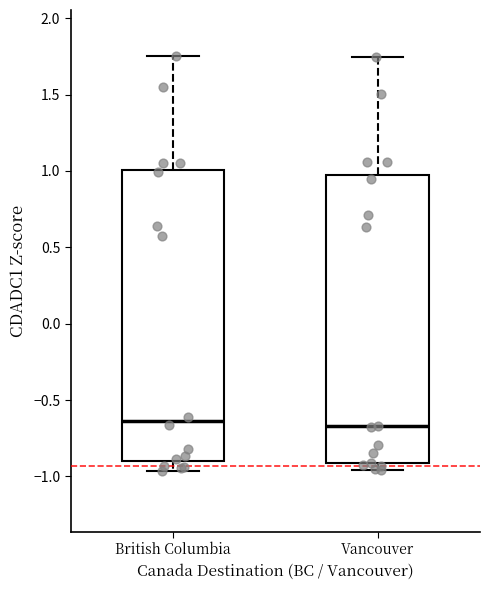

Reading left to right, read every box against the y-axis: the position of its median line, the range the box covers, and the ends of its whiskers. The values are not printed on the chart, so give them approximately, as read against the axis.

British Columbia: median -0.65, box -0.90 to 1.00, whiskers -0.95 to 1.75
Vancouver: median -0.65, box -0.90 to 1.00, whiskers -0.95 to 1.75